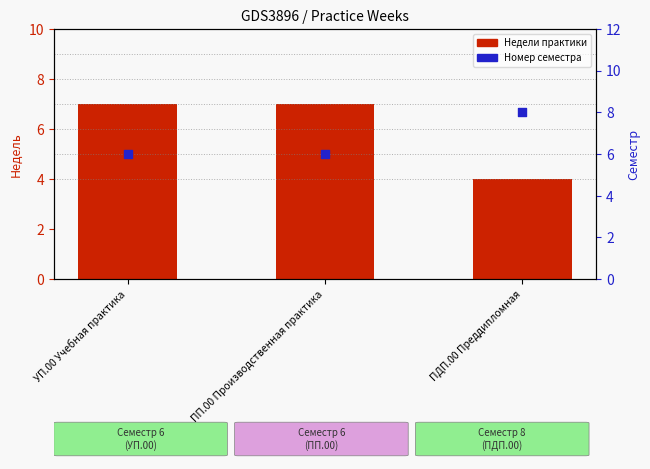

What is the total value across all series at ПДП.00 Преддипломная?

12